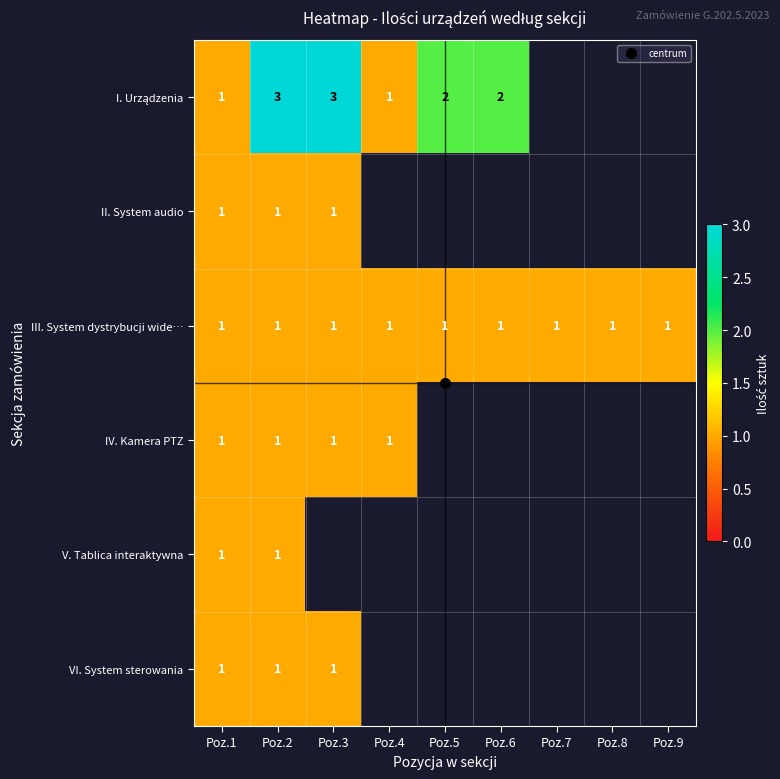

What is the maximum value shown in the chart?

3.0